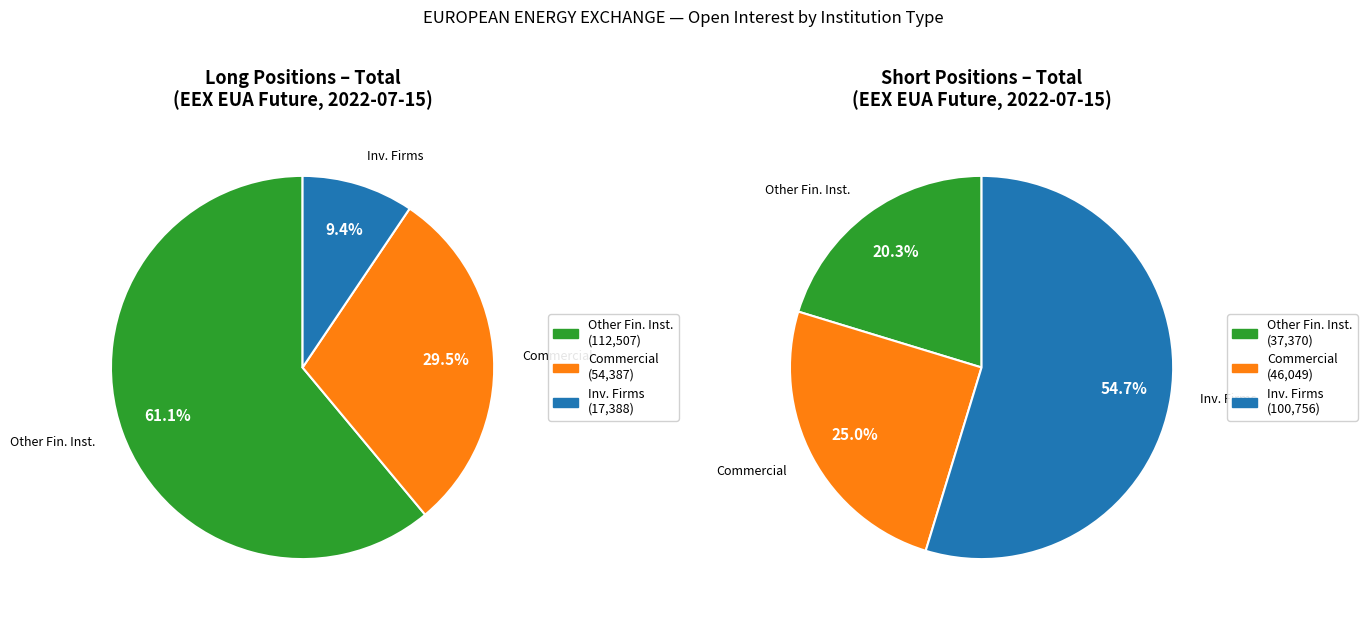

The Investment Firms or credit institutions slice represents 9% of the pie. True or false?

True